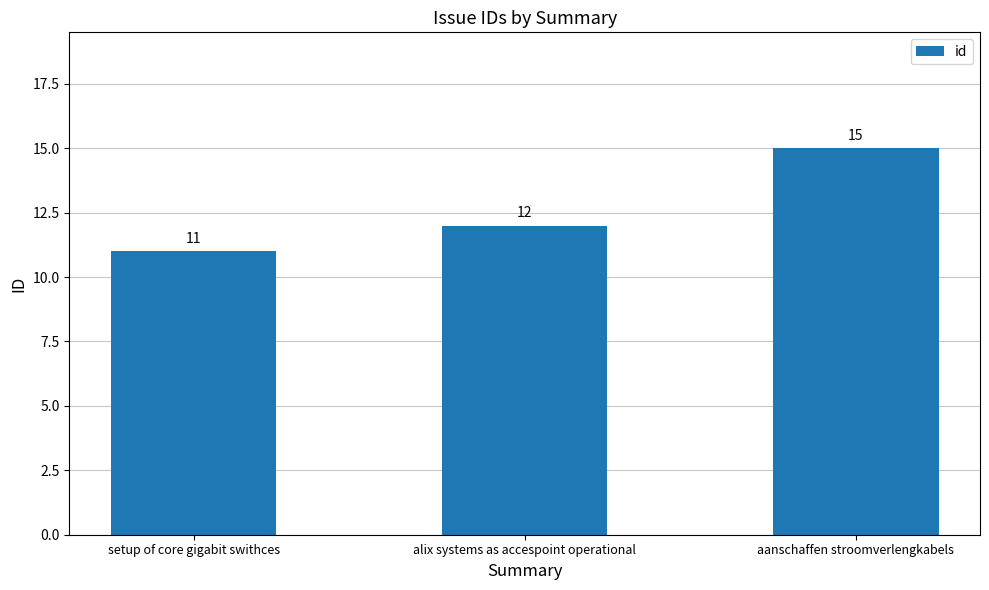

What is the change in value from setup of core gigabit swithces to aanschaffen stroomverlengkabels?

+4